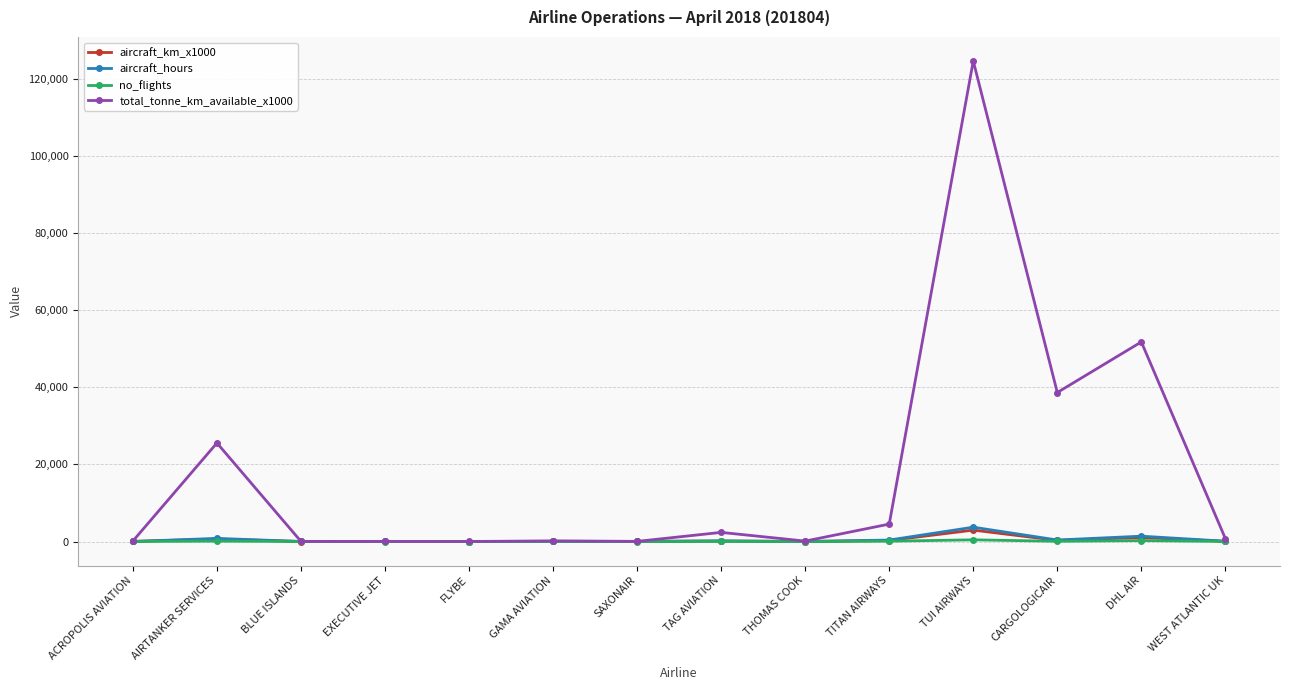

Is this an area chart (filled region under the line)?

No